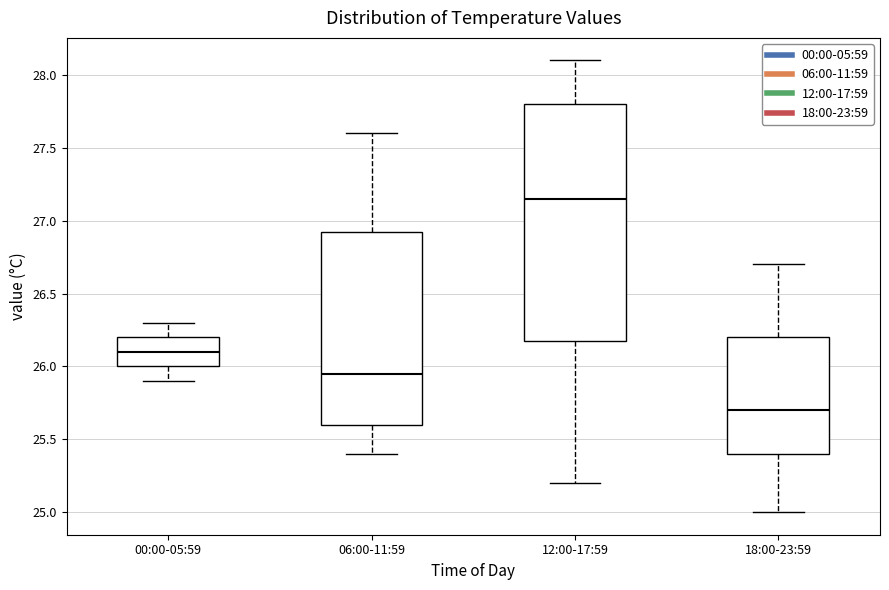

Which box has the lowest median line?

18:00-23:59